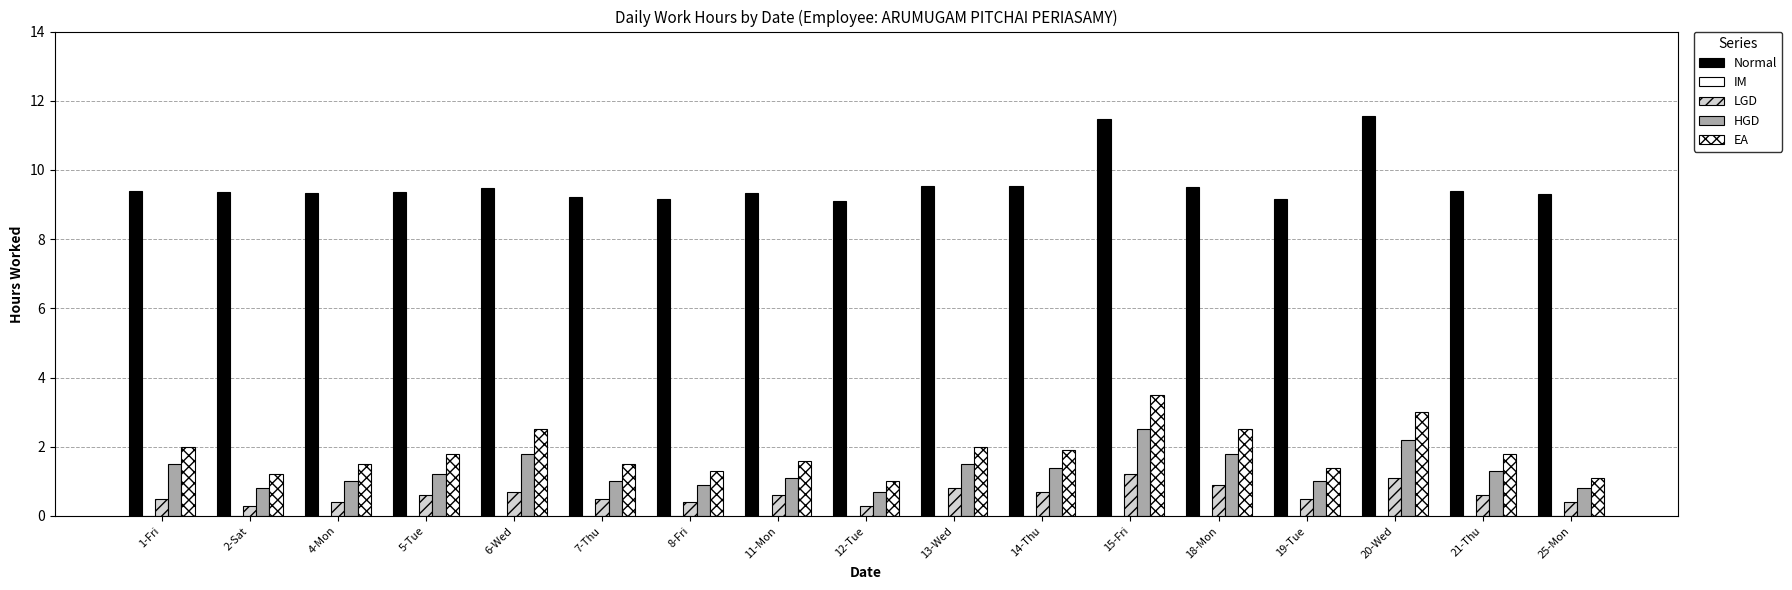

At which label is HGD closest to 1?

4-Mon